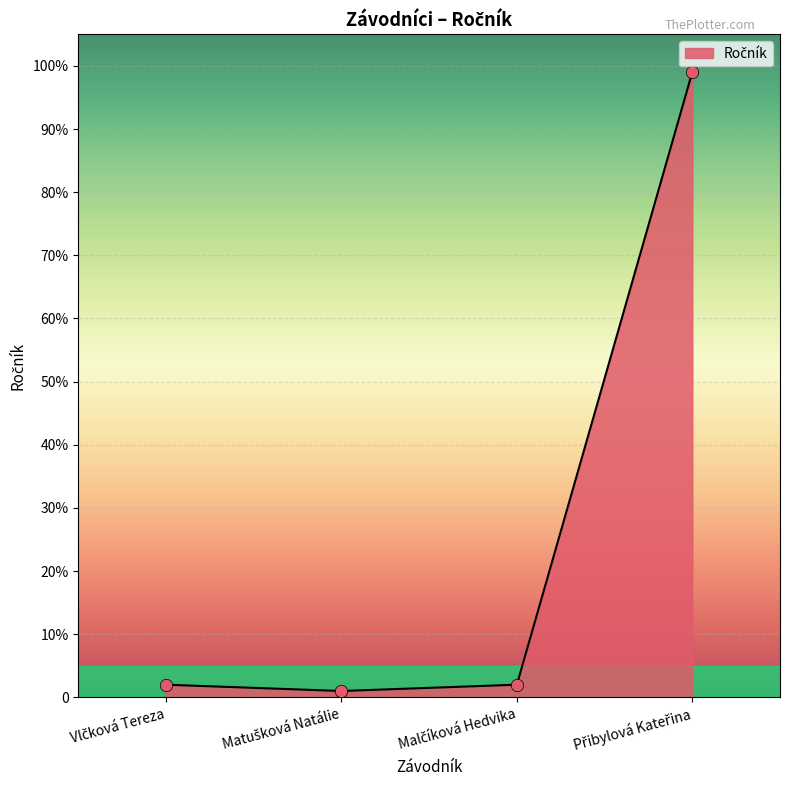

What is the change in value from Vlčková Tereza to Matušková Natálie?

-1